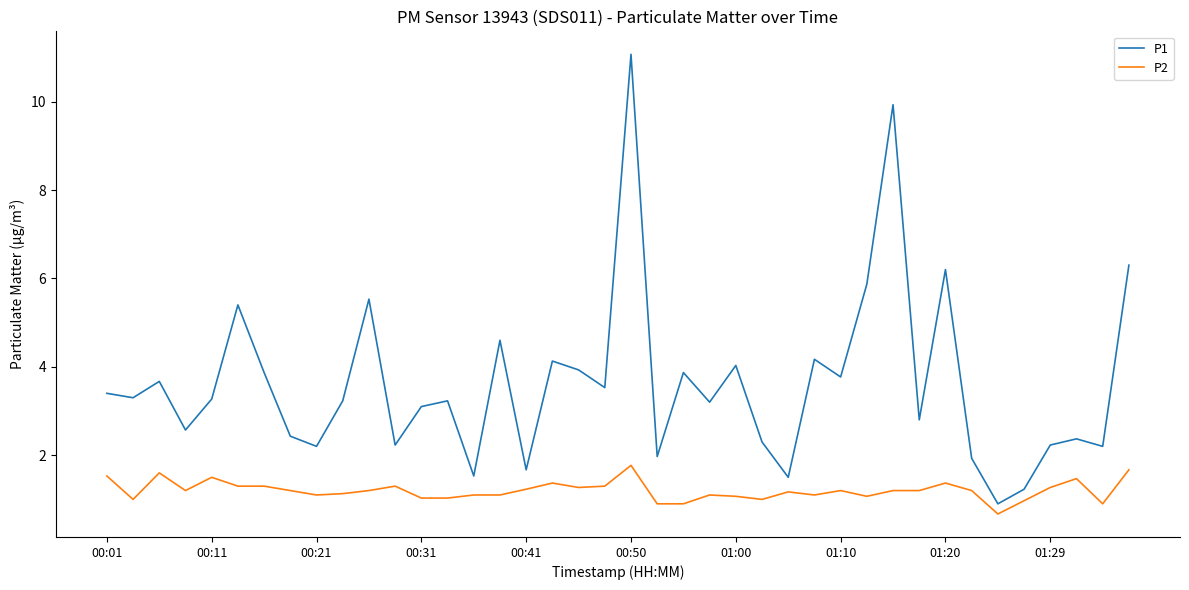

True or false: P1 and P2 cross at least once.

False